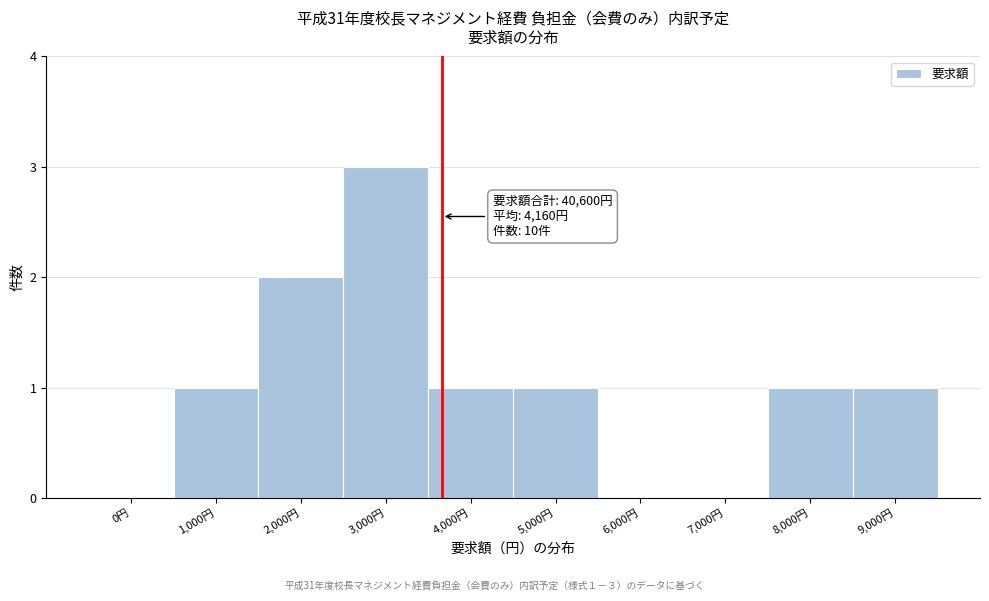

Reading left to right, transcribe all the data shown in this chart.

0円=0	1,000円=1	2,000円=2	3,000円=3	4,000円=1	5,000円=1	6,000円=0	7,000円=0	8,000円=1	9,000円=1